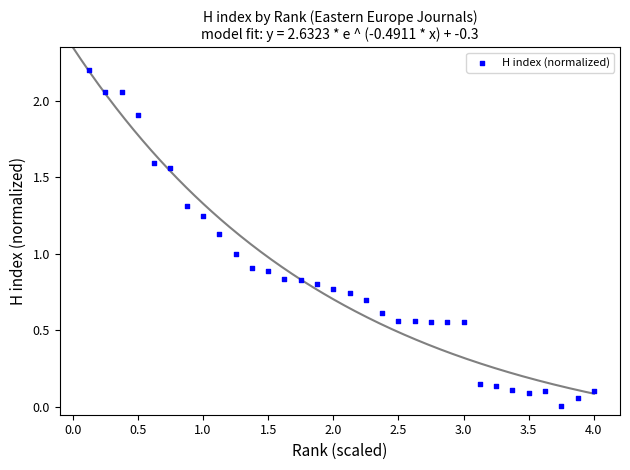

What is the range of Y values (max minus min)?

2.2